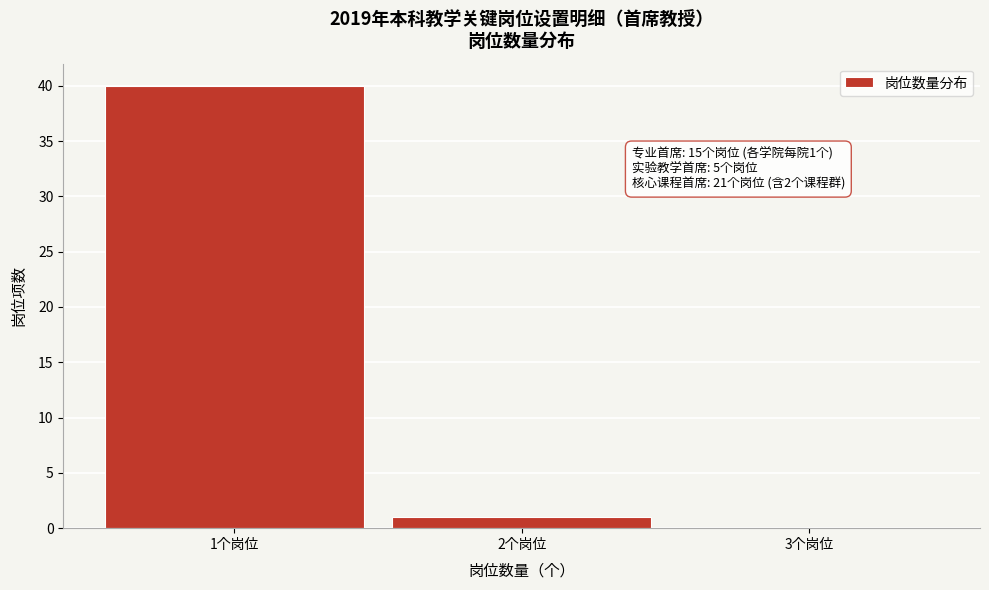

Over which range of the x-axis is the bar tallest?

0.5 to 1.5